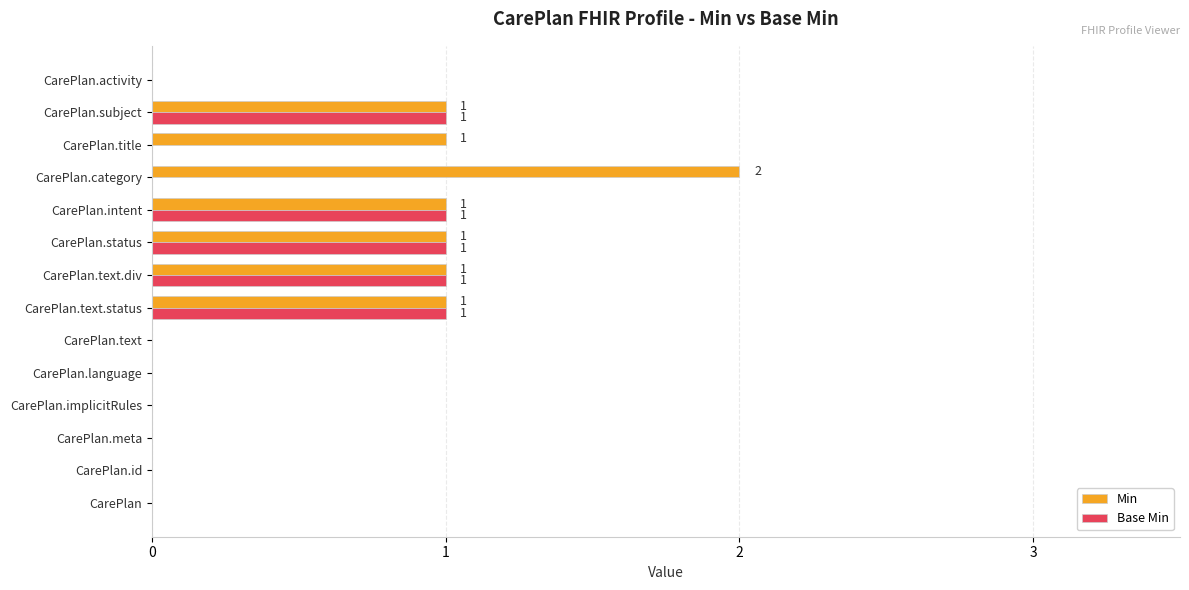

Which series has the largest total across all categories?

Min